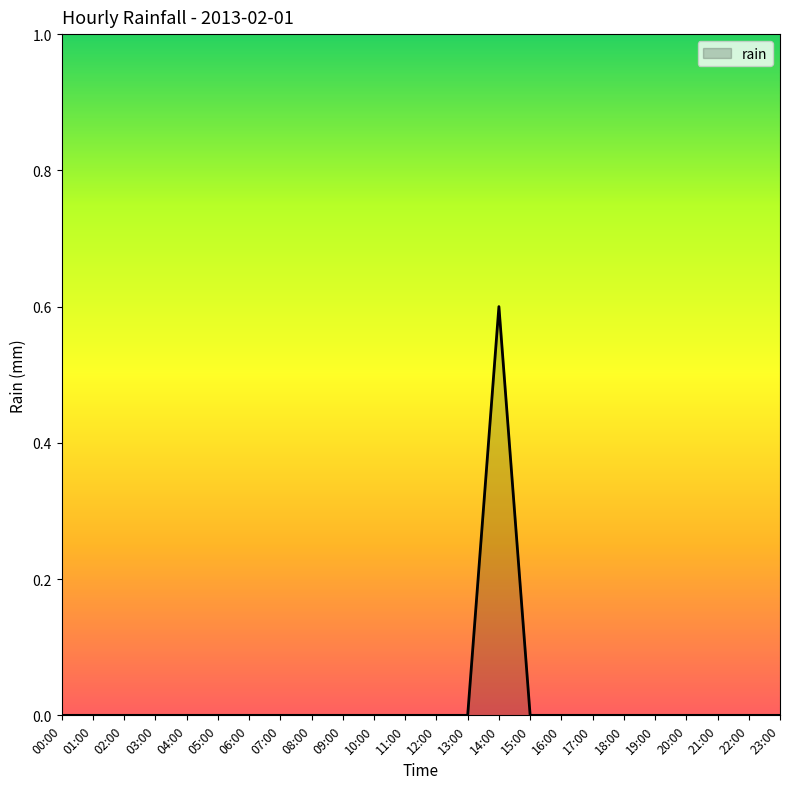

At which category does the chart reach its peak across all series?

14:00